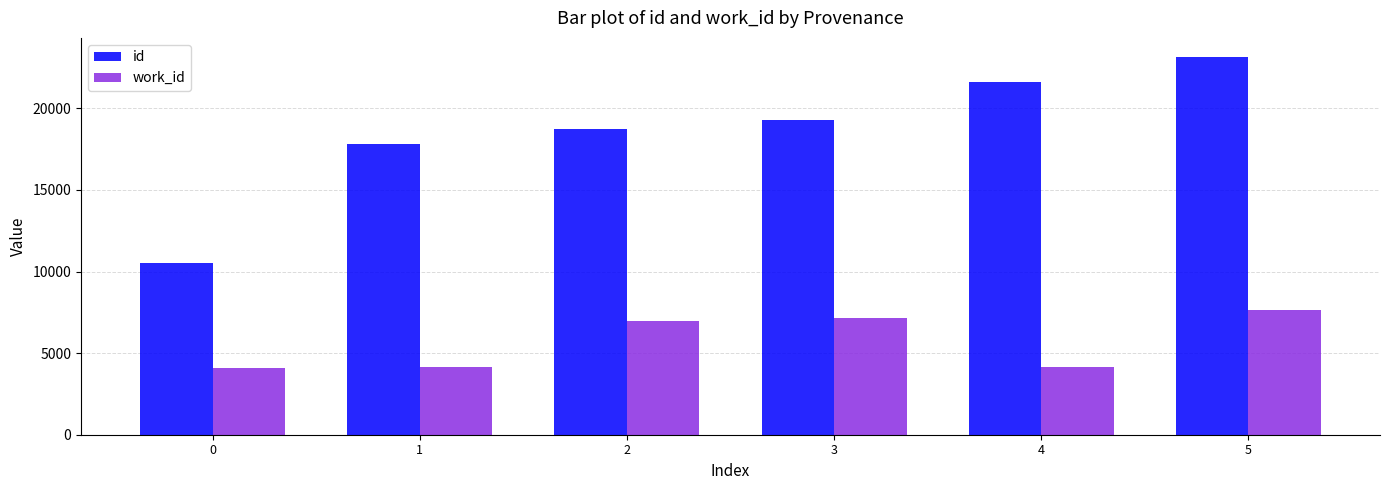

At which label does id reach its peak?

5